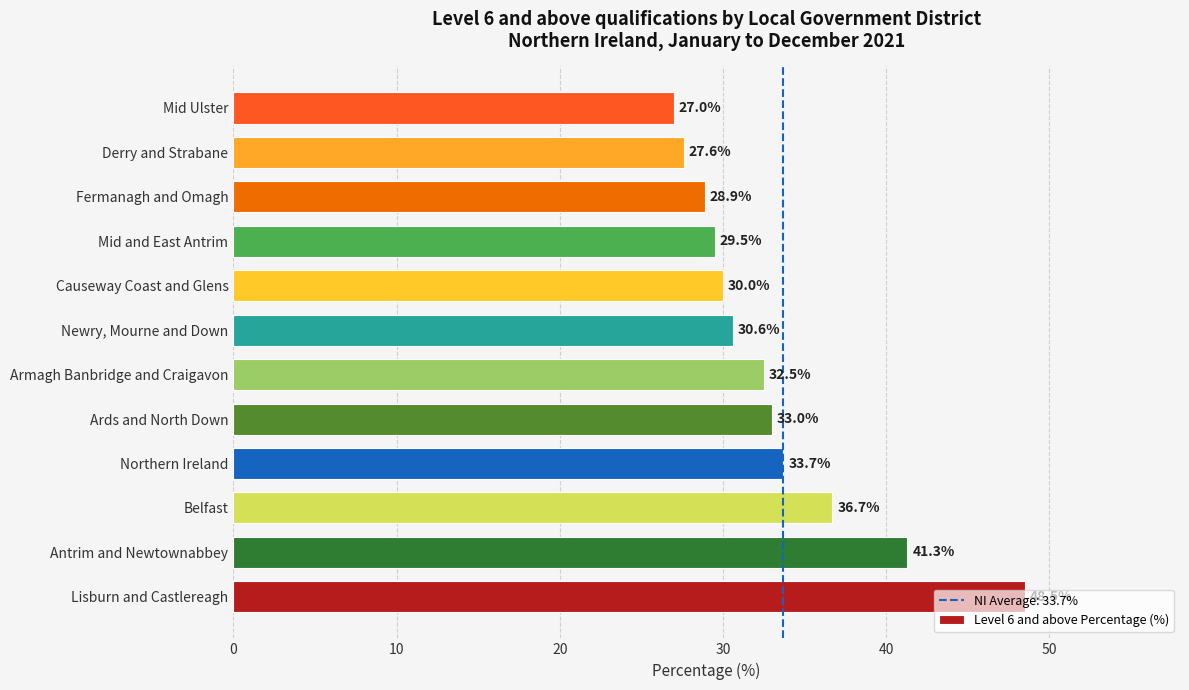

The chart shows a value of 33.7 at Northern Ireland. True or false?

True